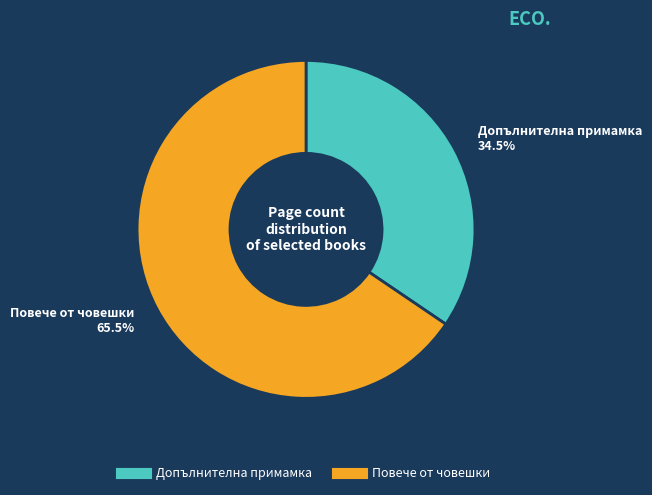

Is there a majority slice in this chart?

Yes